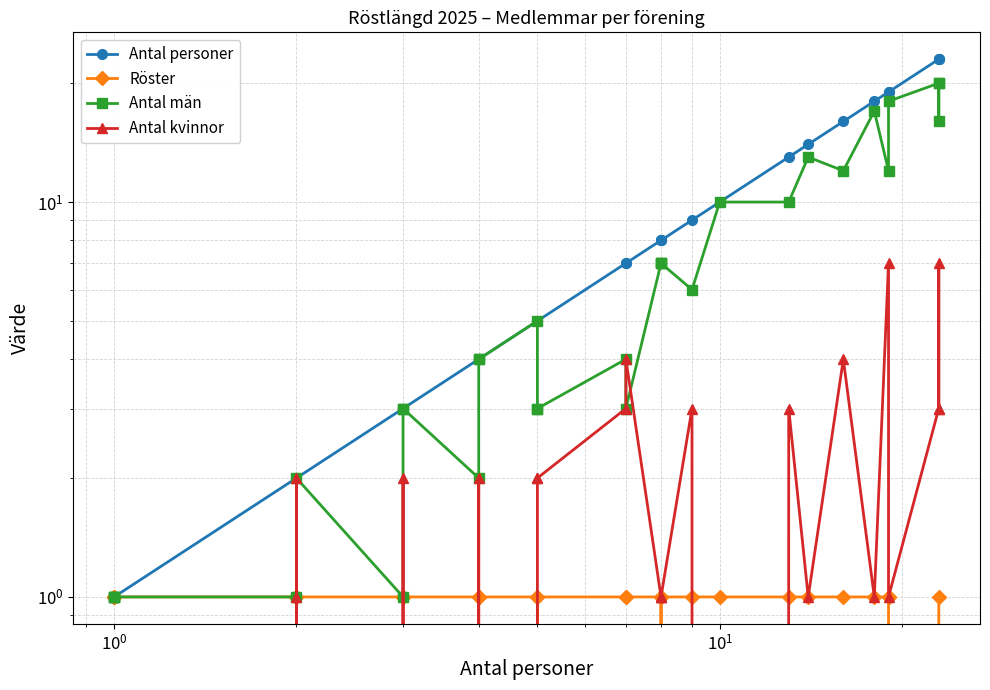

What are all the series names shown in the legend?

Antal personer, Röster, Antal män, Antal kvinnor